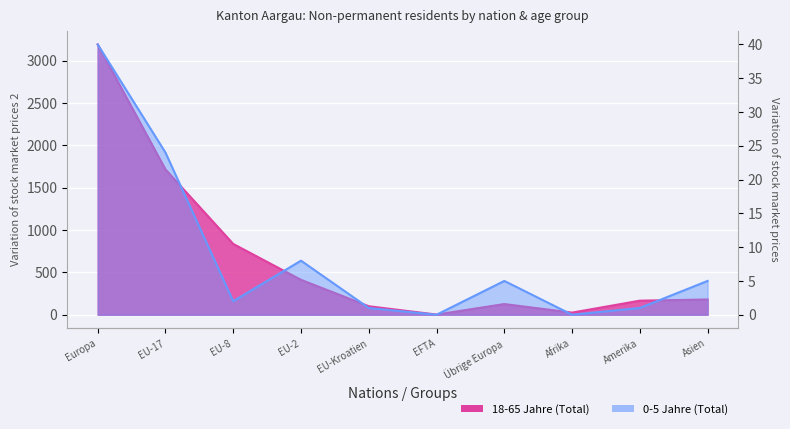

Reading right to left, list all the values displayed in this chart.

18-65 Jahre (Total): 180	166	25	126	2	100	412	836	1716	3192
0-5 Jahre (Total): 5	1	0	5	0	1	8	2	24	40